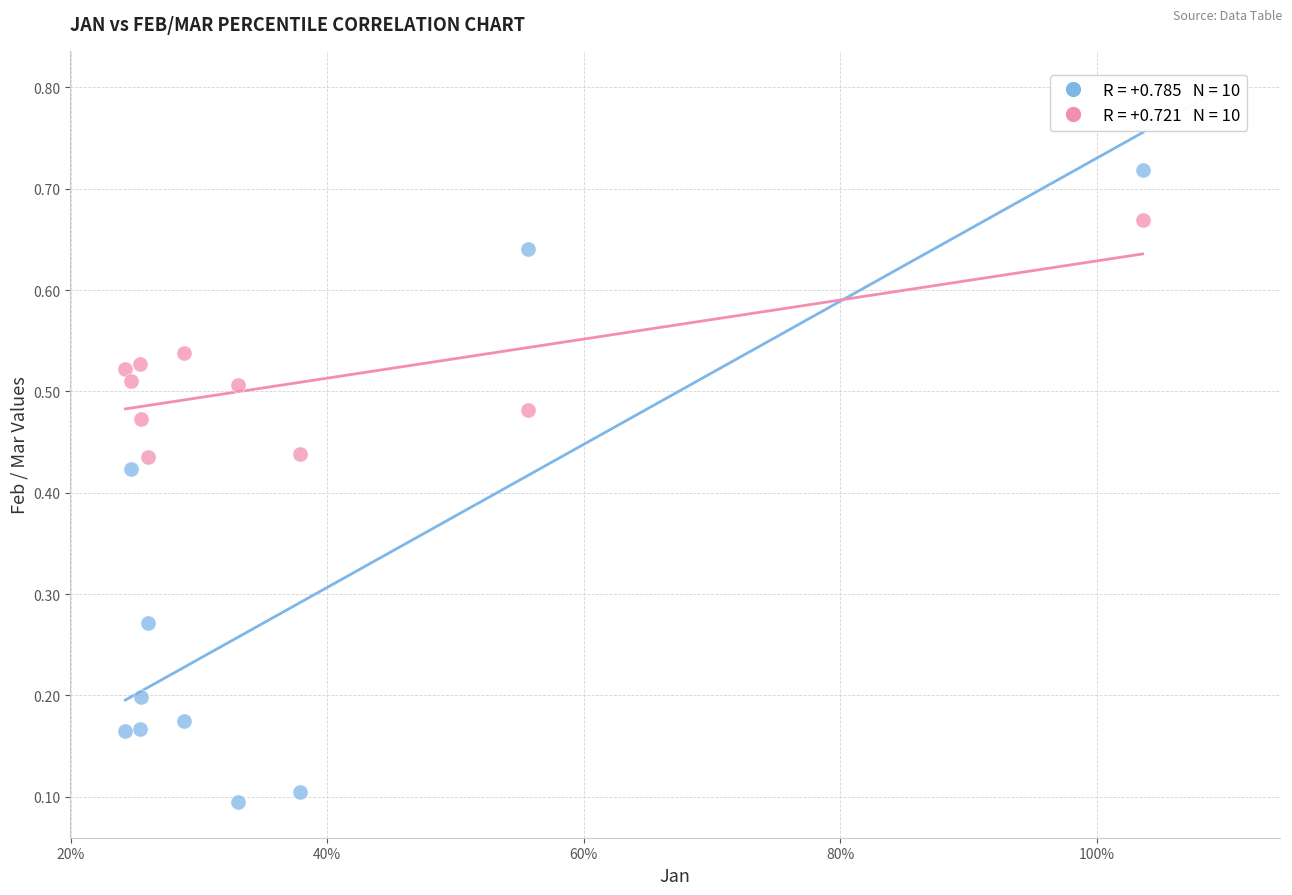

Across all data points, what is the range of X values (max minus min)?

0.8